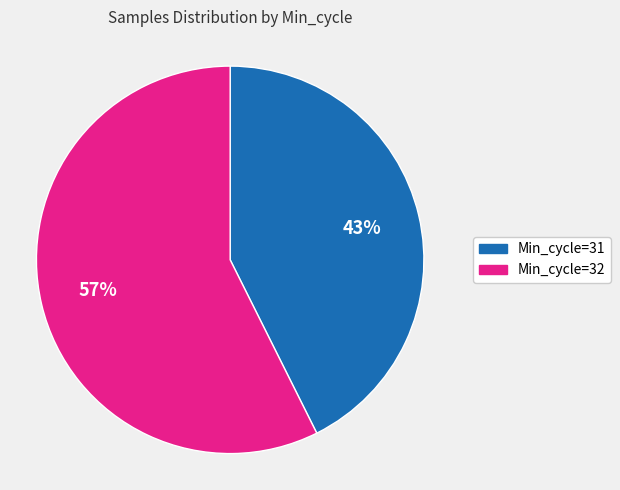

To the nearest percent, what is the average slice percentage?

50%